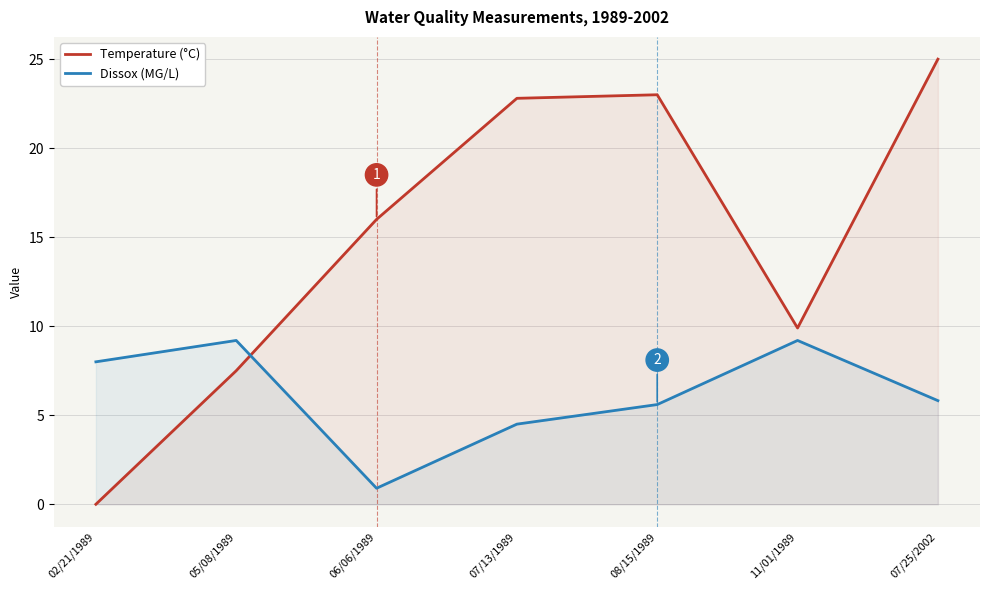

In Temperature (°C), how many points are higher than both neighbors (excluding endpoints)?

1